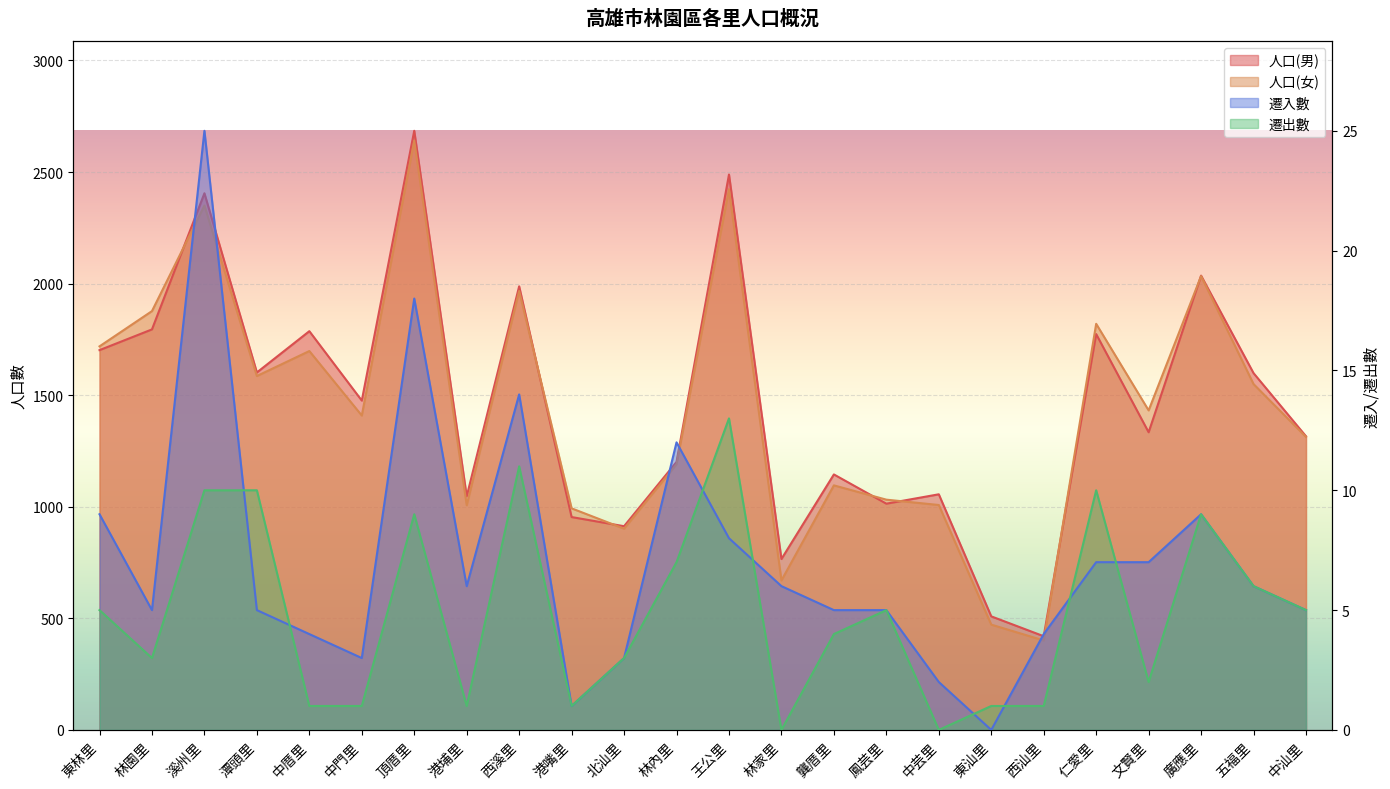

Where is the first local maximum for 人口(男)?

溪州里